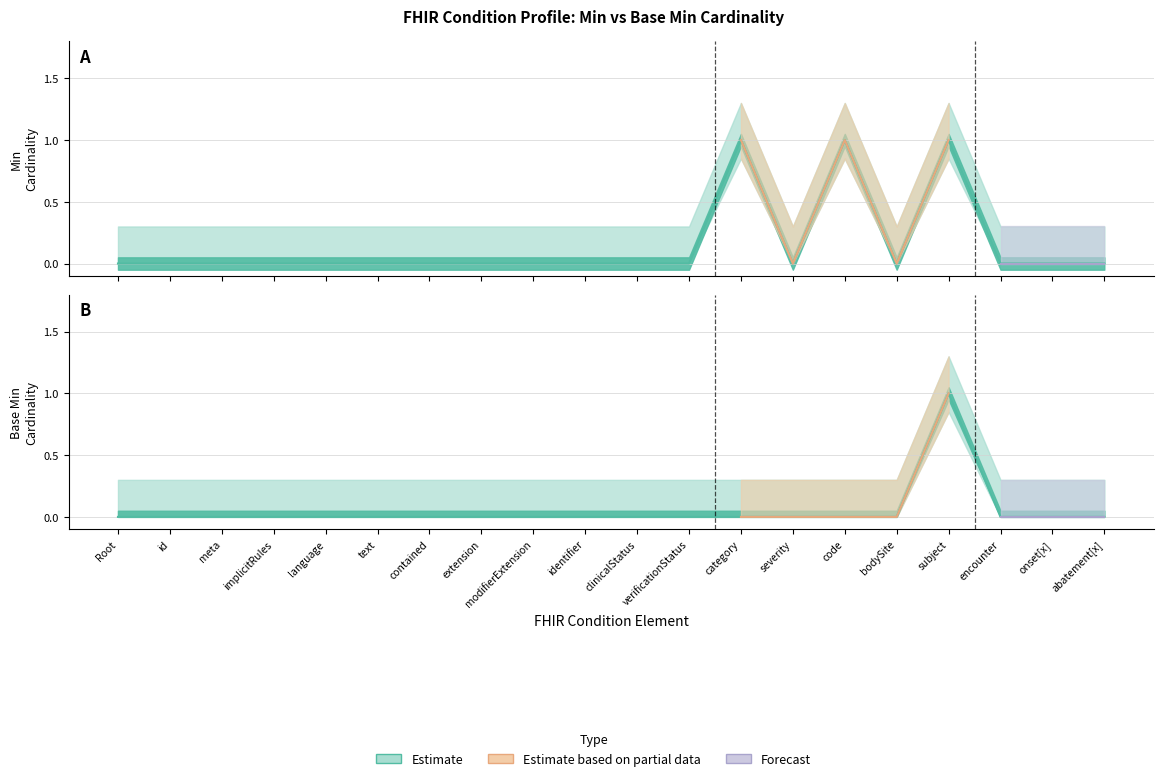

What is the label of the 7th point from the left?

contained